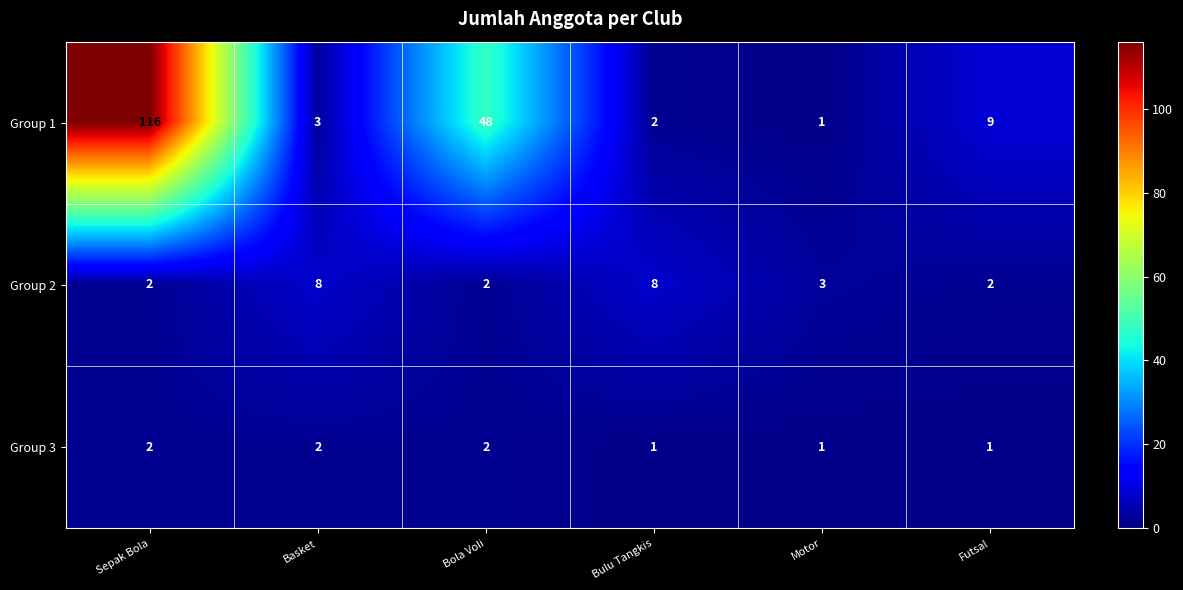

What is the sum of all Group 2 values?

25